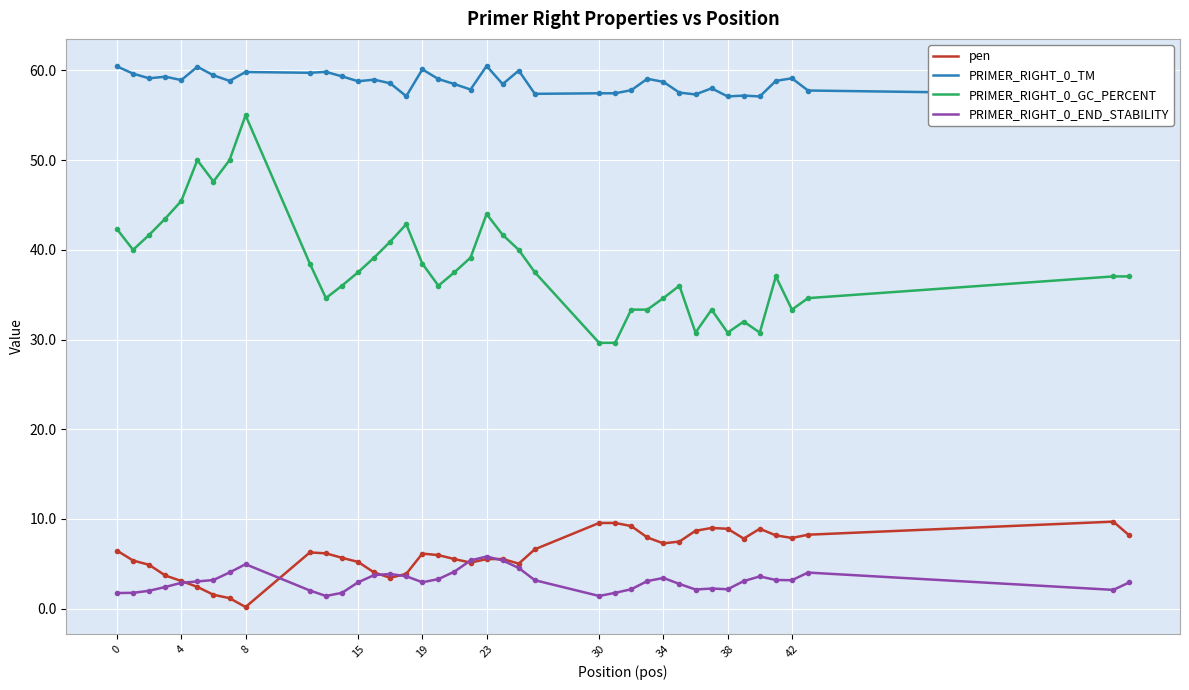

What is the minimum value shown in the chart?

0.2